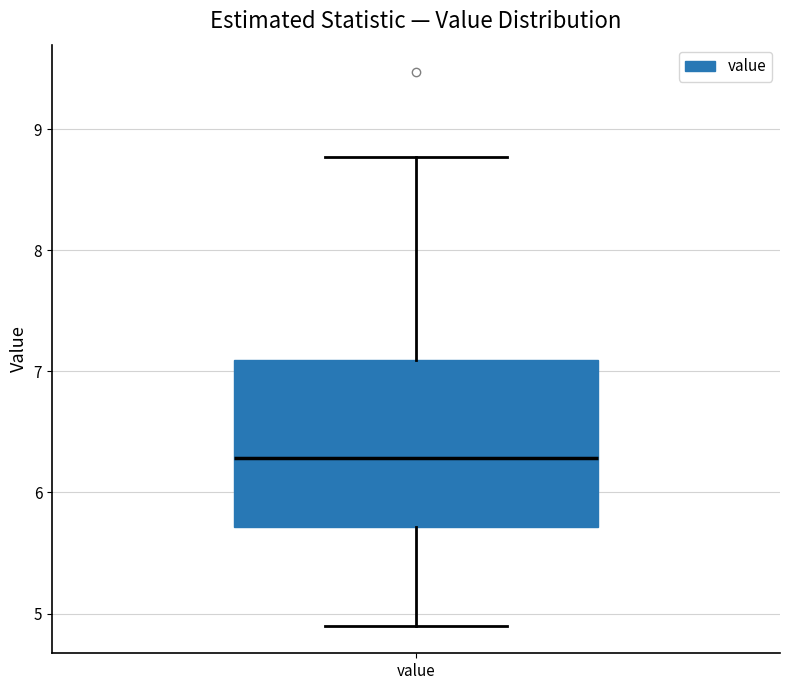

Where does the lower whisker of the box for value end on the y-axis? The values are not printed on the chart, so give them approximately, as read against the axis.

4.9